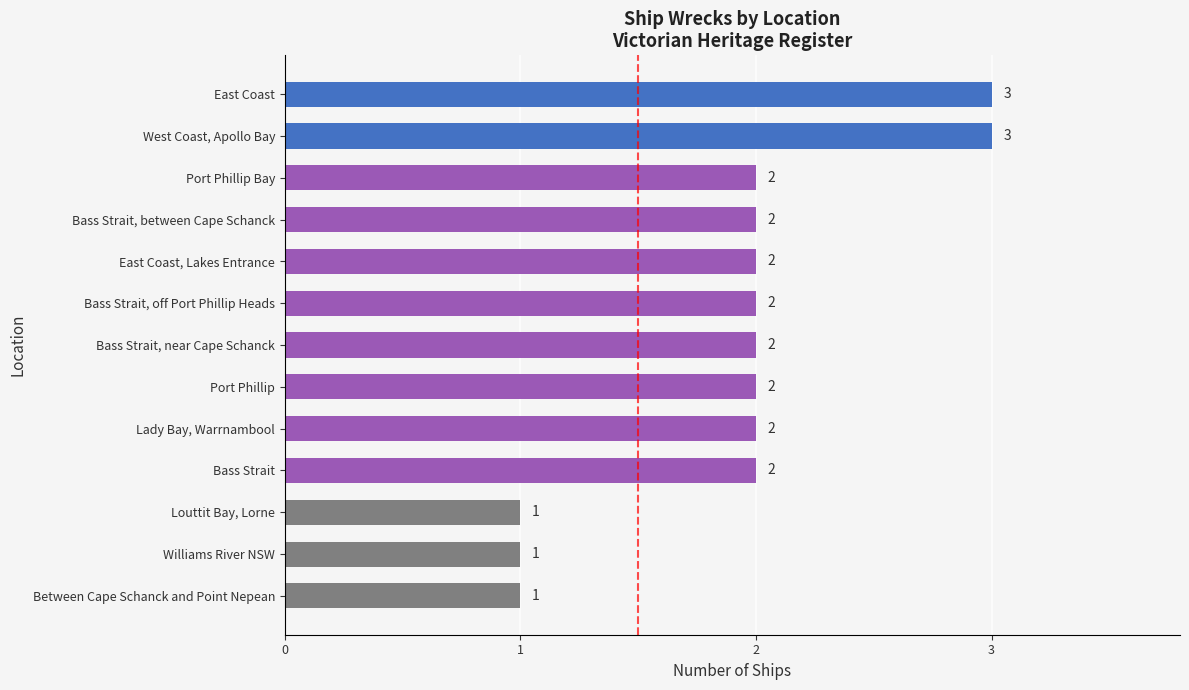

Reading bottom to top, extract all data points from this chart.

1	1	1	2	2	2	2	2	2	2	2	3	3